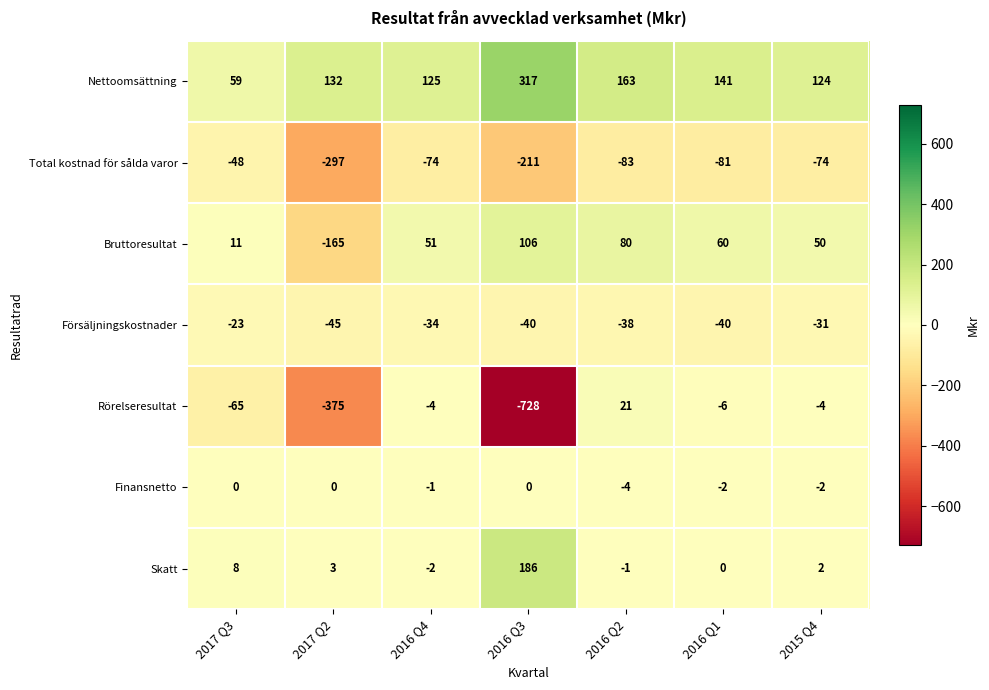

How many distinct data groups are displayed?

7